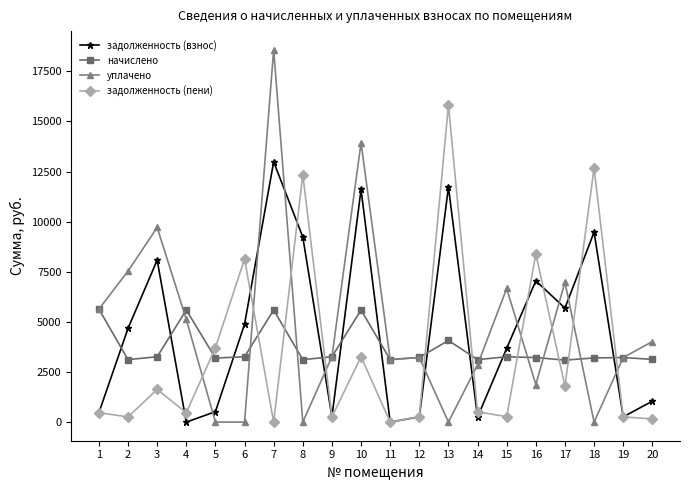

How many interior local peaks does the задолженность (пени) series have?

7